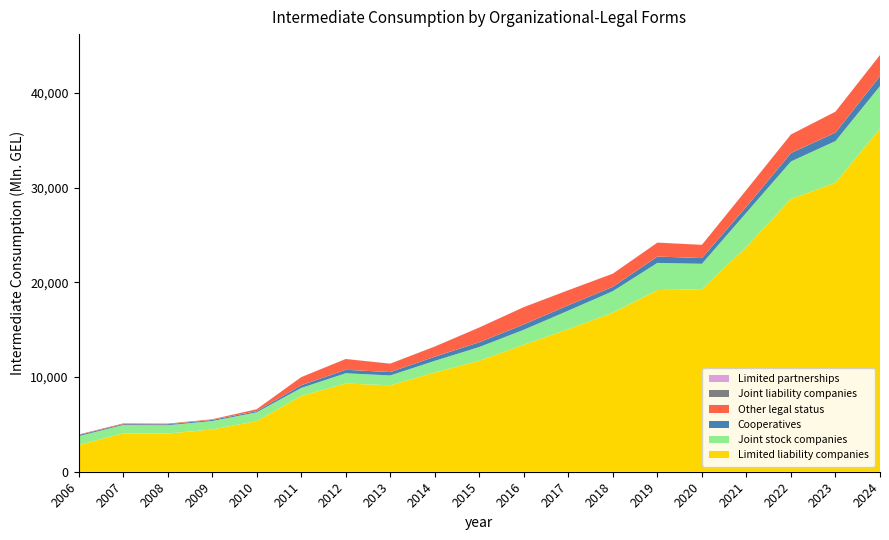

Reading left to right, extract all data points from this chart.

Limited liability companies: 2006=2815.1	2007=4050.2	2008=4031.1	2009=4463.5	2010=5332.6	2011=8004.6	2012=9309.0	2013=9131.2	2014=10472.5	2015=11716.9	2016=13407.2	2017=15046.8	2018=16789.2	2019=19180.6	2020=19272.5	2021=23743.4	2022=28790.3	2023=30517.0	2024=36221.5
Joint stock companies: 2006=940.3	2007=879.5	2008=879.7	2009=890.7	2010=937.7	2011=840.1	2012=1088.7	2013=1034.3	2014=1233.5	2015=1449.9	2016=1583.3	2017=1963.0	2018=2276.3	2019=2864.6	2020=2680.1	2021=3614.6	2022=3966.7	2023=4392.7	2024=4495.0
Cooperatives: 2006=112.4	2007=90.5	2008=96.6	2009=111.2	2010=122.3	2011=284.2	2012=364.5	2013=353.4	2014=439.3	2015=498.7	2016=564.1	2017=563.3	2018=459.4	2019=672.5	2020=603.8	2021=631.5	2022=886.4	2023=897.3	2024=1051.2
Other legal status: 2006=50.0	2007=73.5	2008=70.2	2009=66.6	2010=196.1	2011=849.8	2012=1137.4	2013=887.4	2014=1062.7	2015=1560.2	2016=1821.5	2017=1589.1	2018=1384.6	2019=1467.4	2020=1396.7	2021=1764.2	2022=1959.0	2023=2206.0	2024=2222.0
Joint liability companies: 2006=12.7	2007=7.8	2008=6.2	2009=4.4	2010=10.0	2011=5.3	2012=3.2	2013=5.9	2014=9.4	2015=2.7	2016=3.1	2017=2.1	2018=1.7	2019=2.2	2020=1.2	2021=2.1	2022=3.9	2023=1.6	2024=5.4
Limited partnerships: 2006=0.6	2007=1.4	2008=1.3	2009=1.9	2010=1.4	2011=1.9	2012=2.0	2013=1.9	2014=1.5	2015=3.1	2016=2.8	2017=2.6	2018=4.8	2019=1.8	2020=2.5	2021=2.6	2022=0.1	2023=0.3	2024=4.7